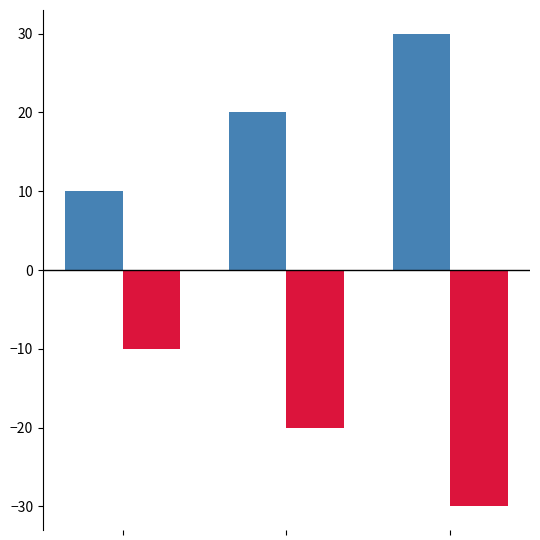

How many categories are shown in the chart?

3